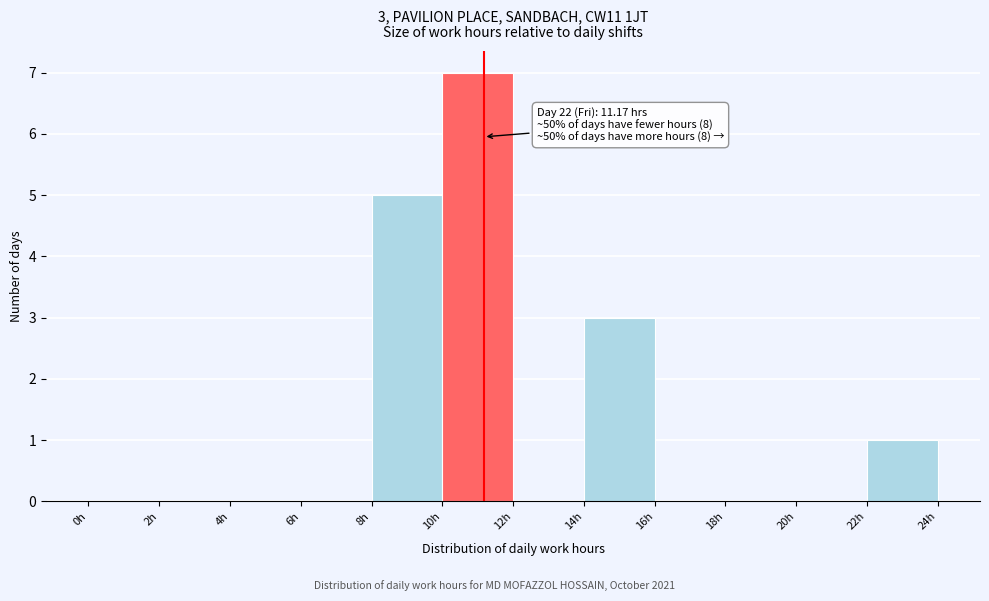

Over which range of the x-axis is the bar tallest?

10 to 12